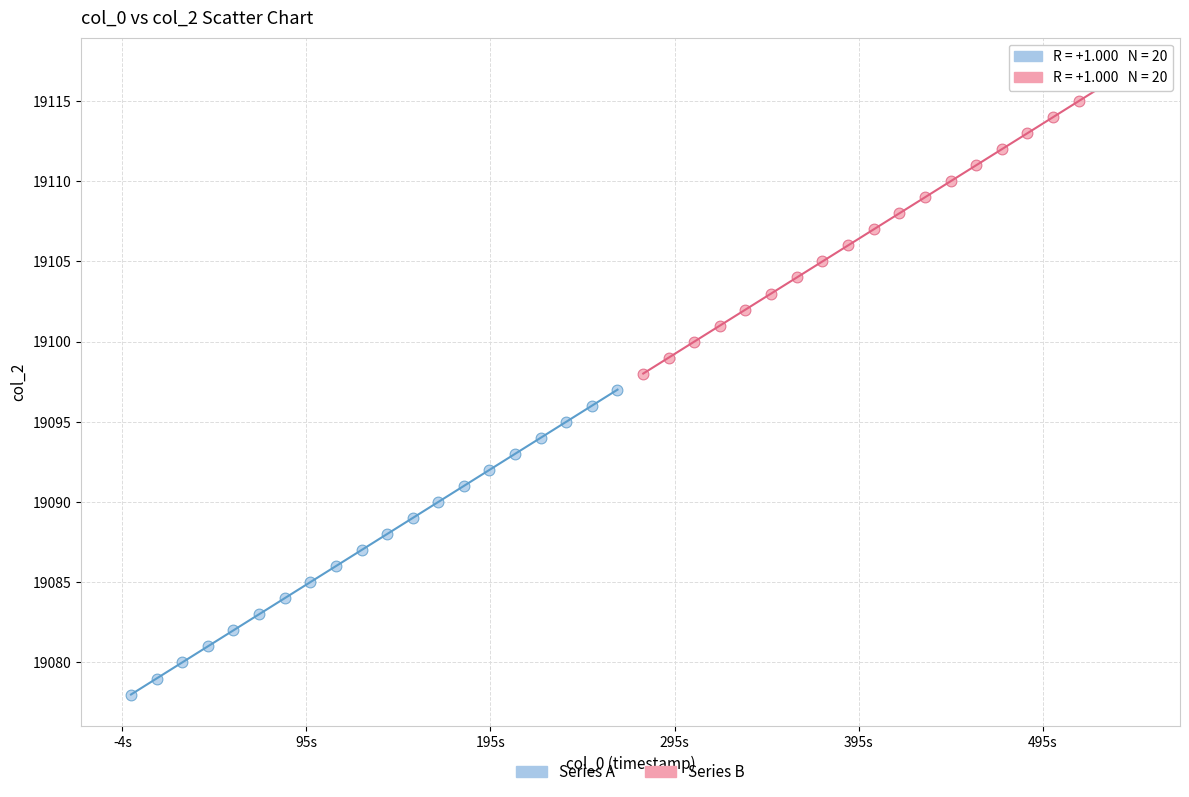

Which series reaches the minimum Y coordinate?

Series A